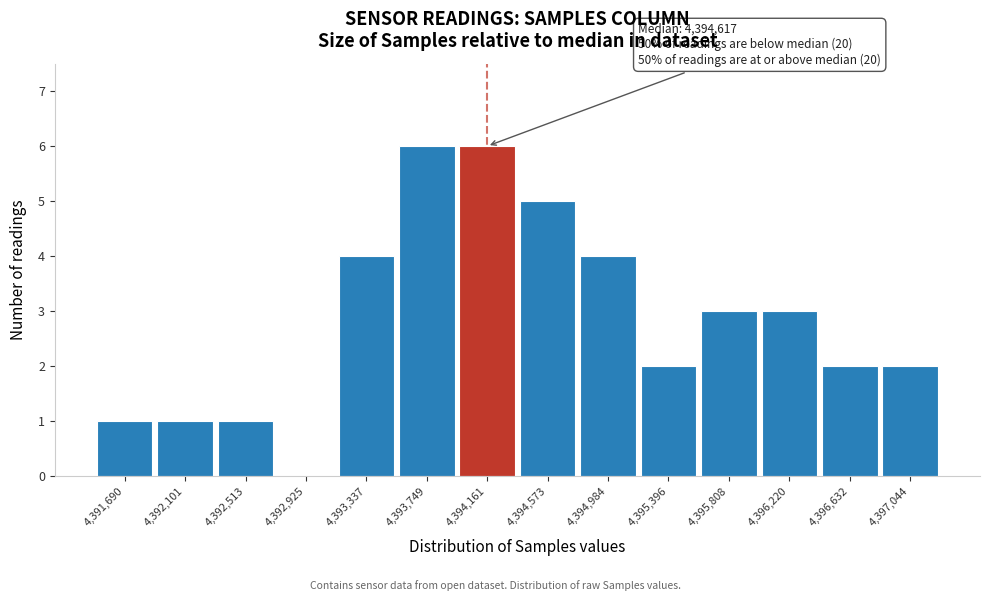

Reading left to right, list all the values displayed in this chart.

4,391,690=1	4,392,101=1	4,392,513=1	4,392,925=0	4,393,337=4	4,393,749=6	4,394,161=6	4,394,573=5	4,394,984=4	4,395,396=2	4,395,808=3	4,396,220=3	4,396,632=2	4,397,044=2